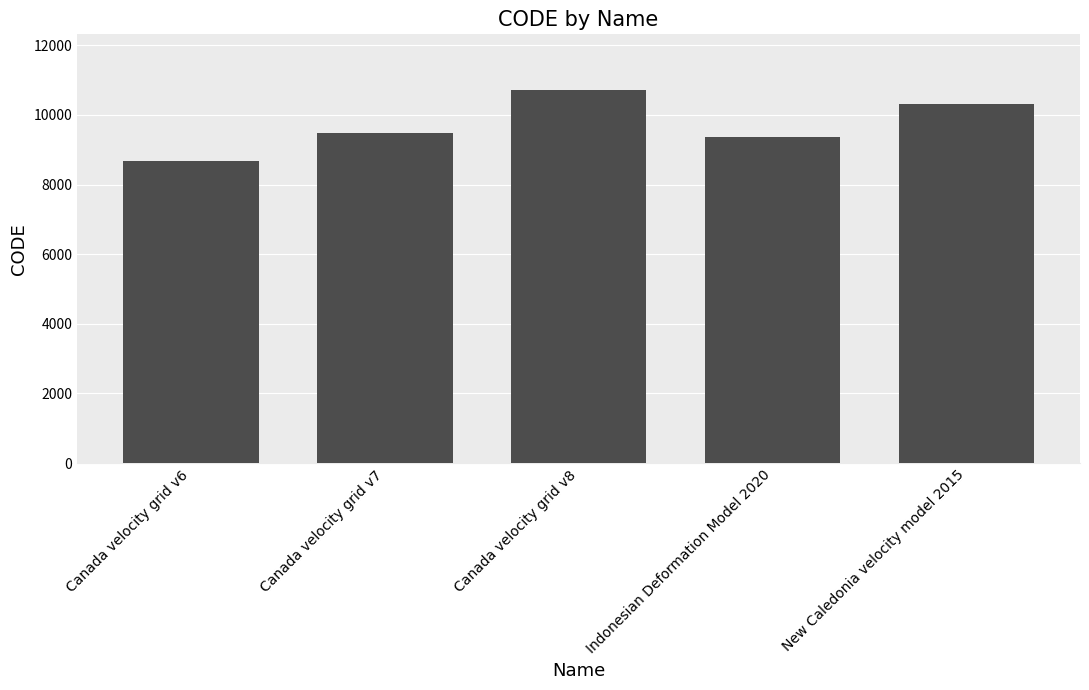

Where is the data nearest to the value 9691?

Canada velocity grid v7